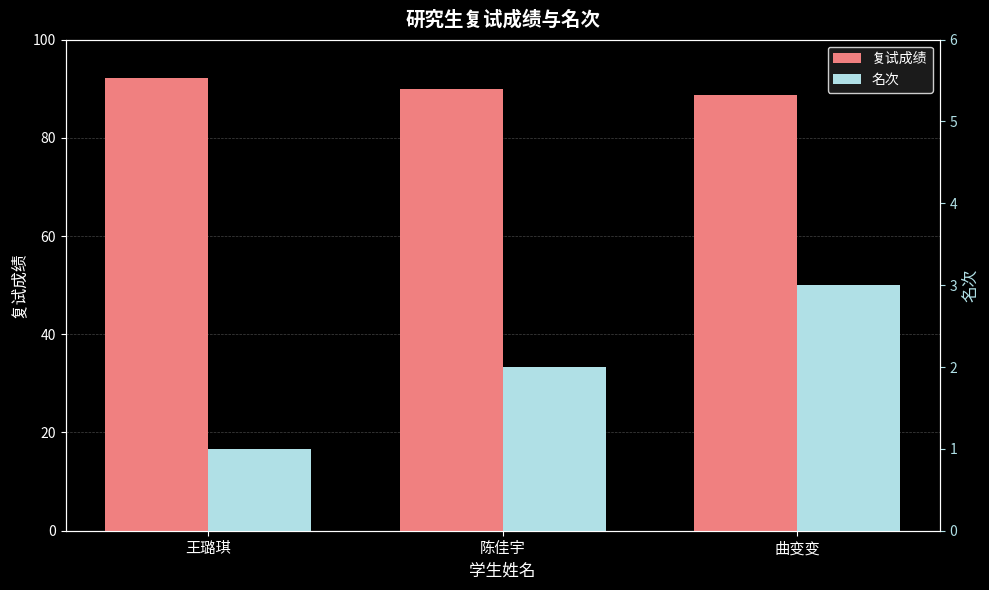

Which series changed the most between 王璐琪 and 陈佳宇?

复试成绩